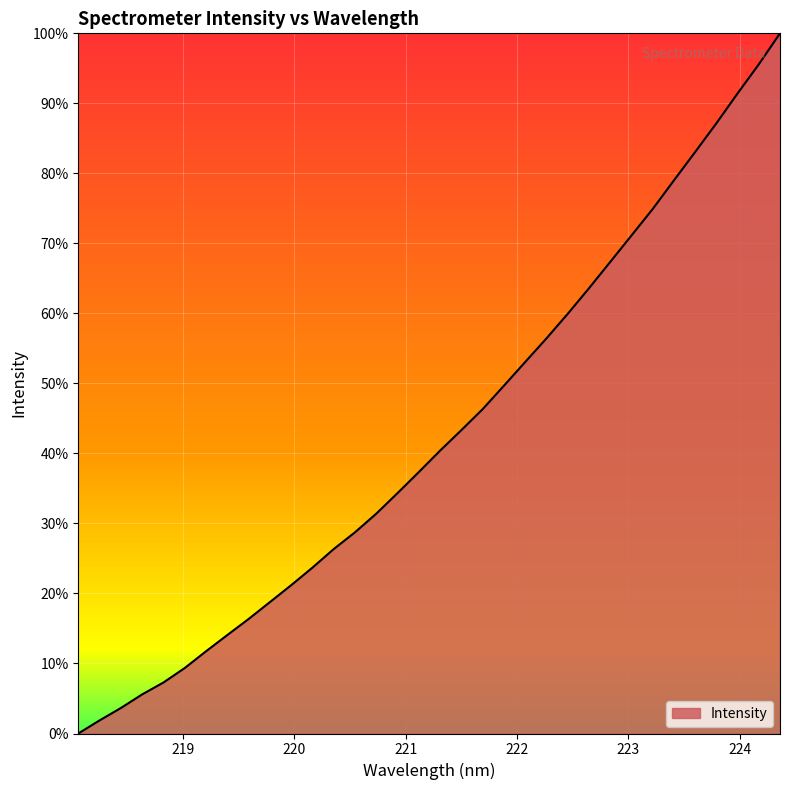

What is the greatest value displayed?

100.0